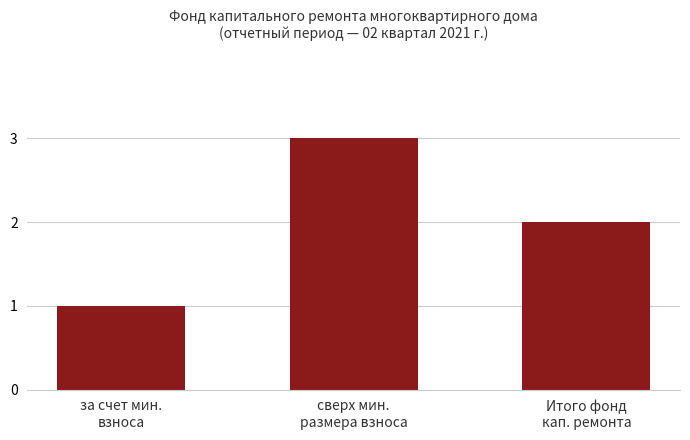

Rank the categories by value from lowest to highest.

за счет мин.
взноса, Итого фонд
кап. ремонта, сверх мин.
размера взноса